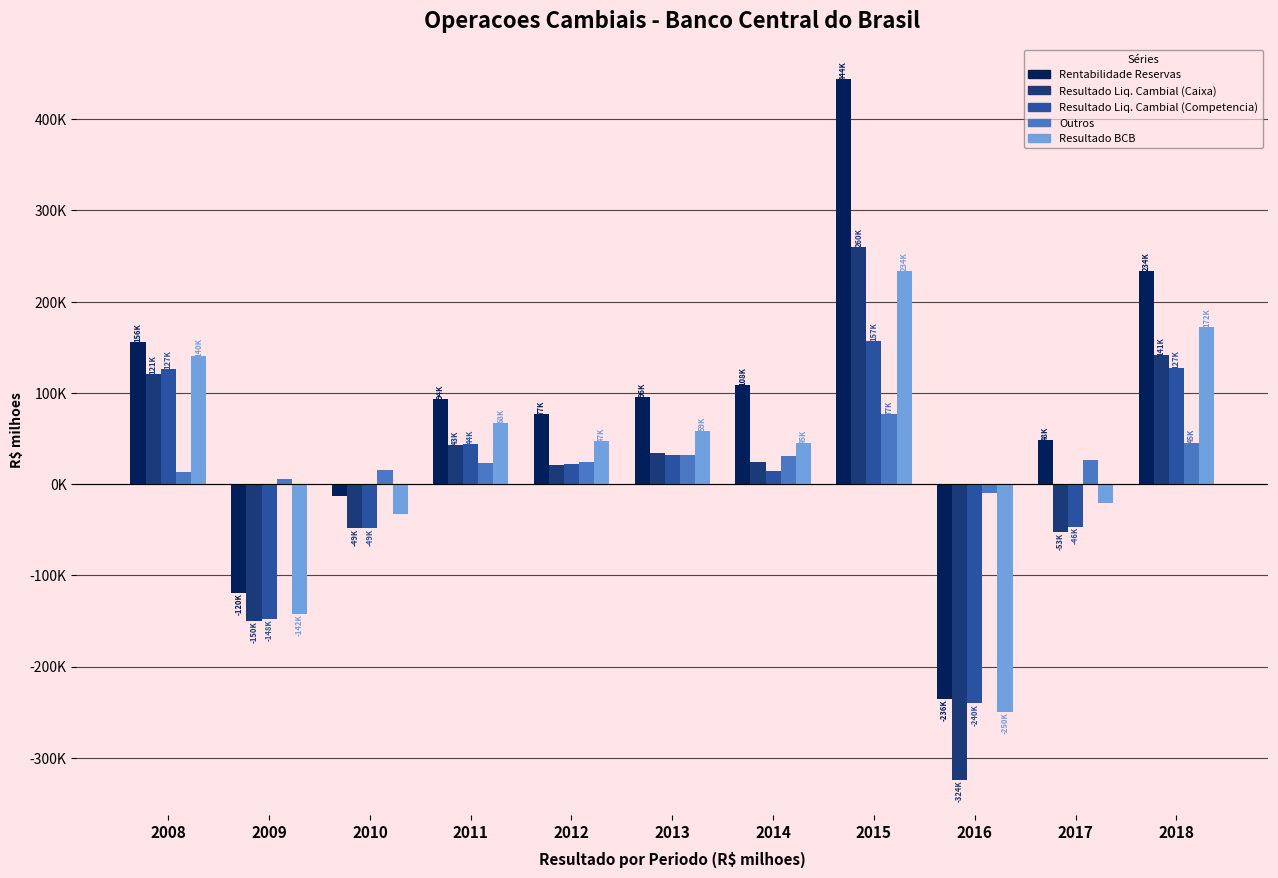

What are all the series names shown in the legend?

Rentabilidade Reservas, Resultado Liq. Cambial (Caixa), Resultado Liq. Cambial (Competencia), Outros, Resultado BCB